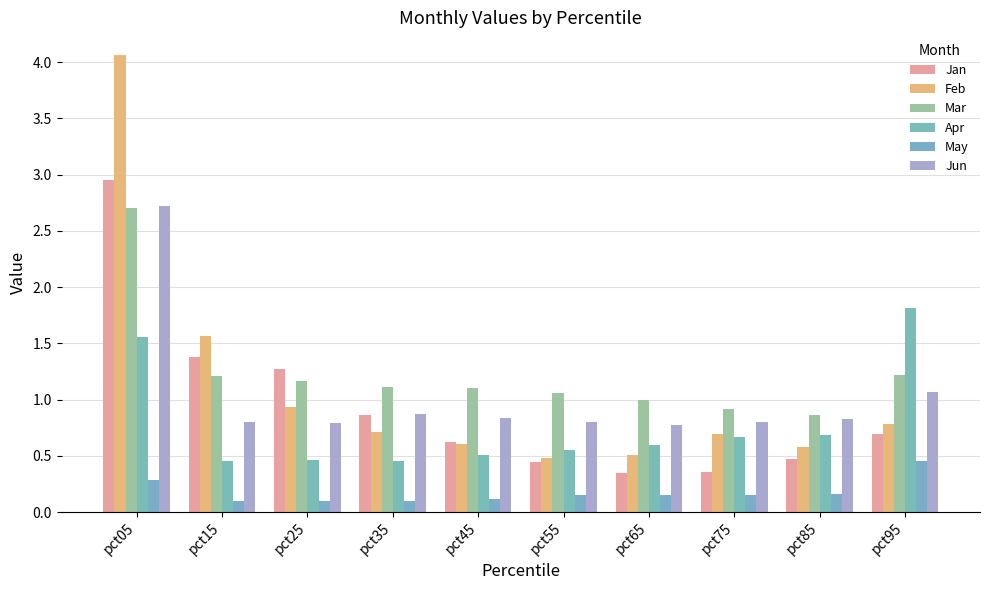

How many distinct data groups are displayed?

6